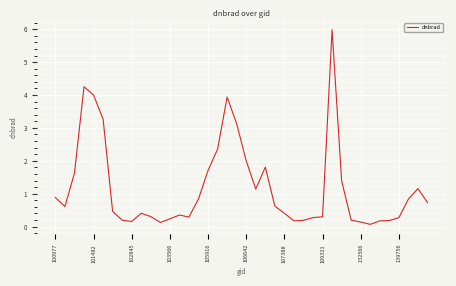

What is the difference between the maximum and minimum values?

5.9